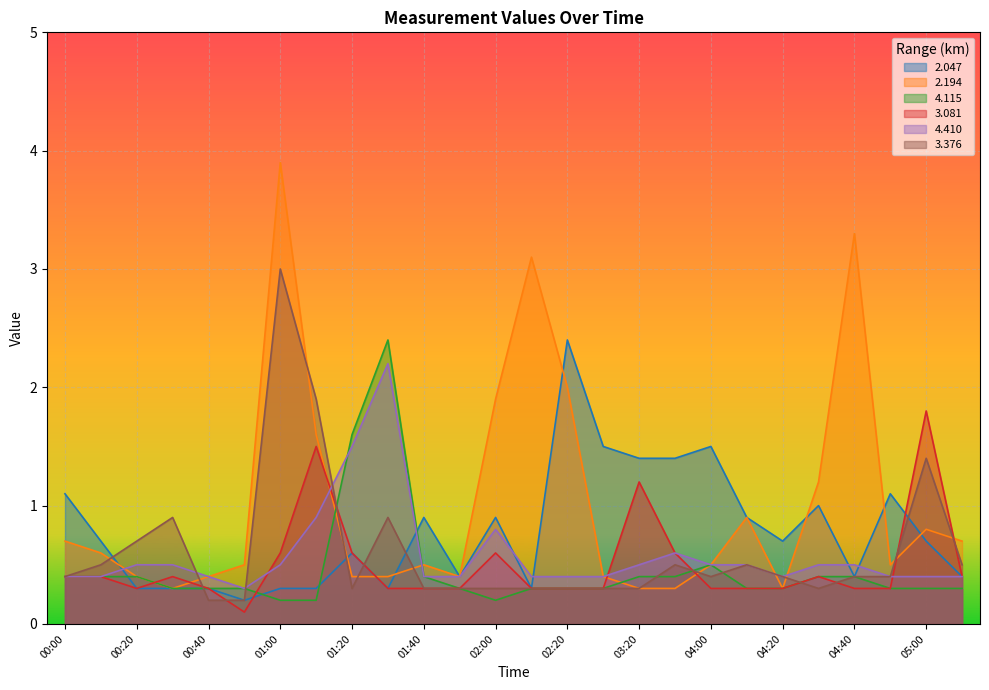

What is the highest value of the 2.194 series?

3.9